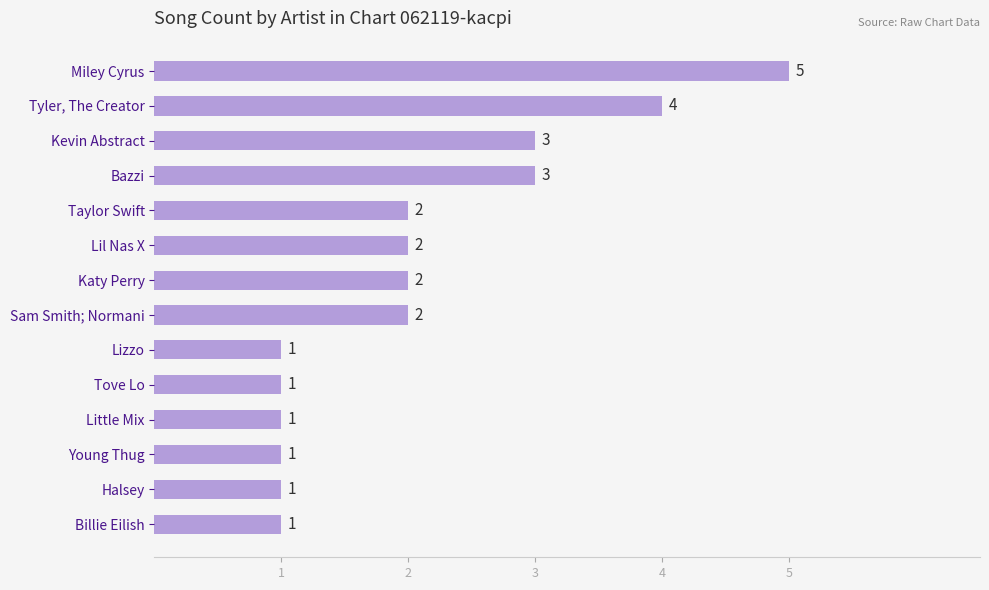

How many values are below 2?

6